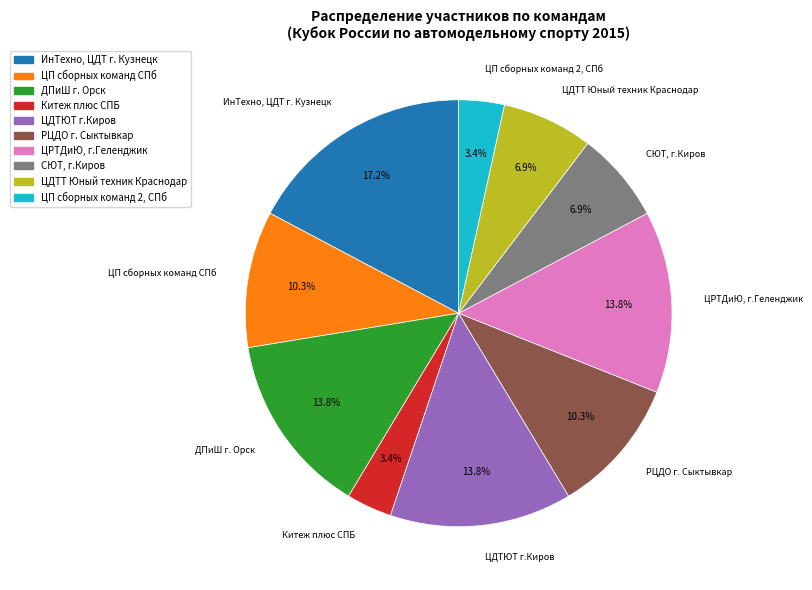

To the nearest percent, what portion does ИнТехно, ЦДТ г. Кузнецк represent?

17%